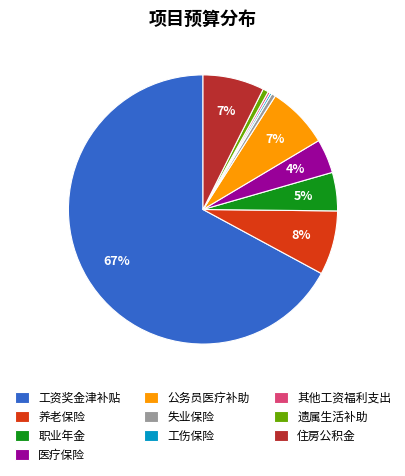

What is the majority slice?

工资奖金津补贴